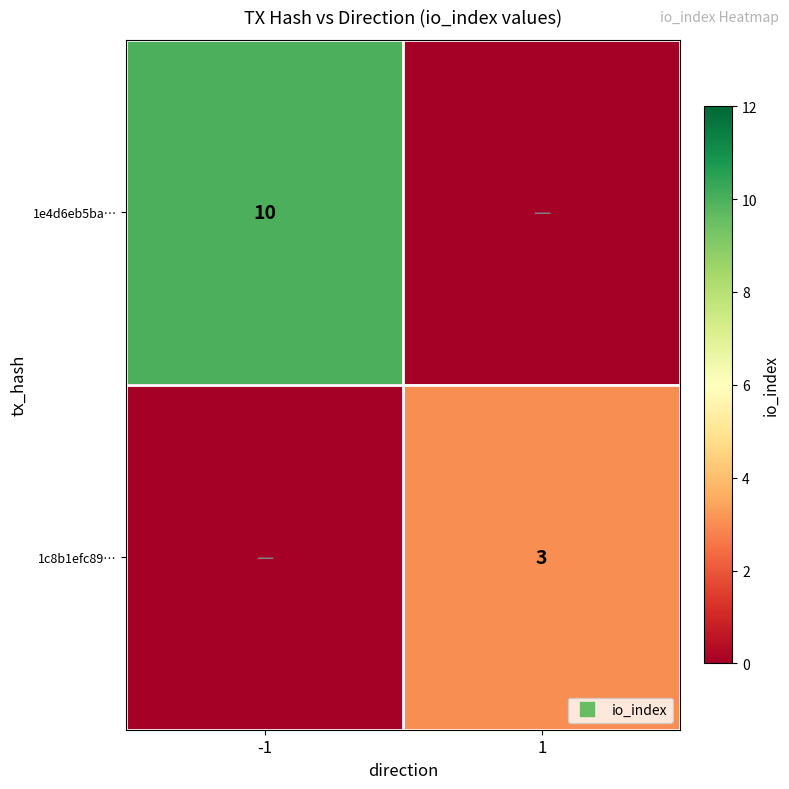

List the series in order of their peak value, lowest first.

1c8b1efc89…, 1e4d6eb5ba…